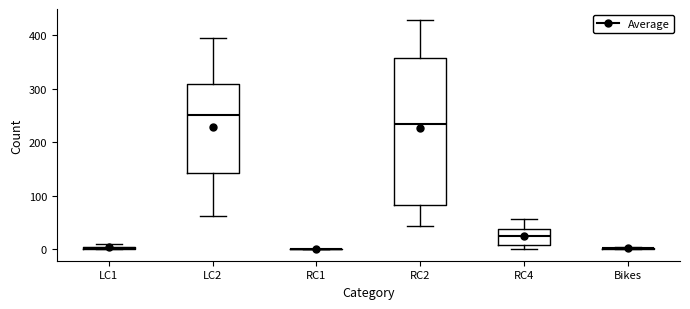

Where does the upper whisker of the box for RC4 end on the y-axis? The values are not printed on the chart, so give them approximately, as read against the axis.

60